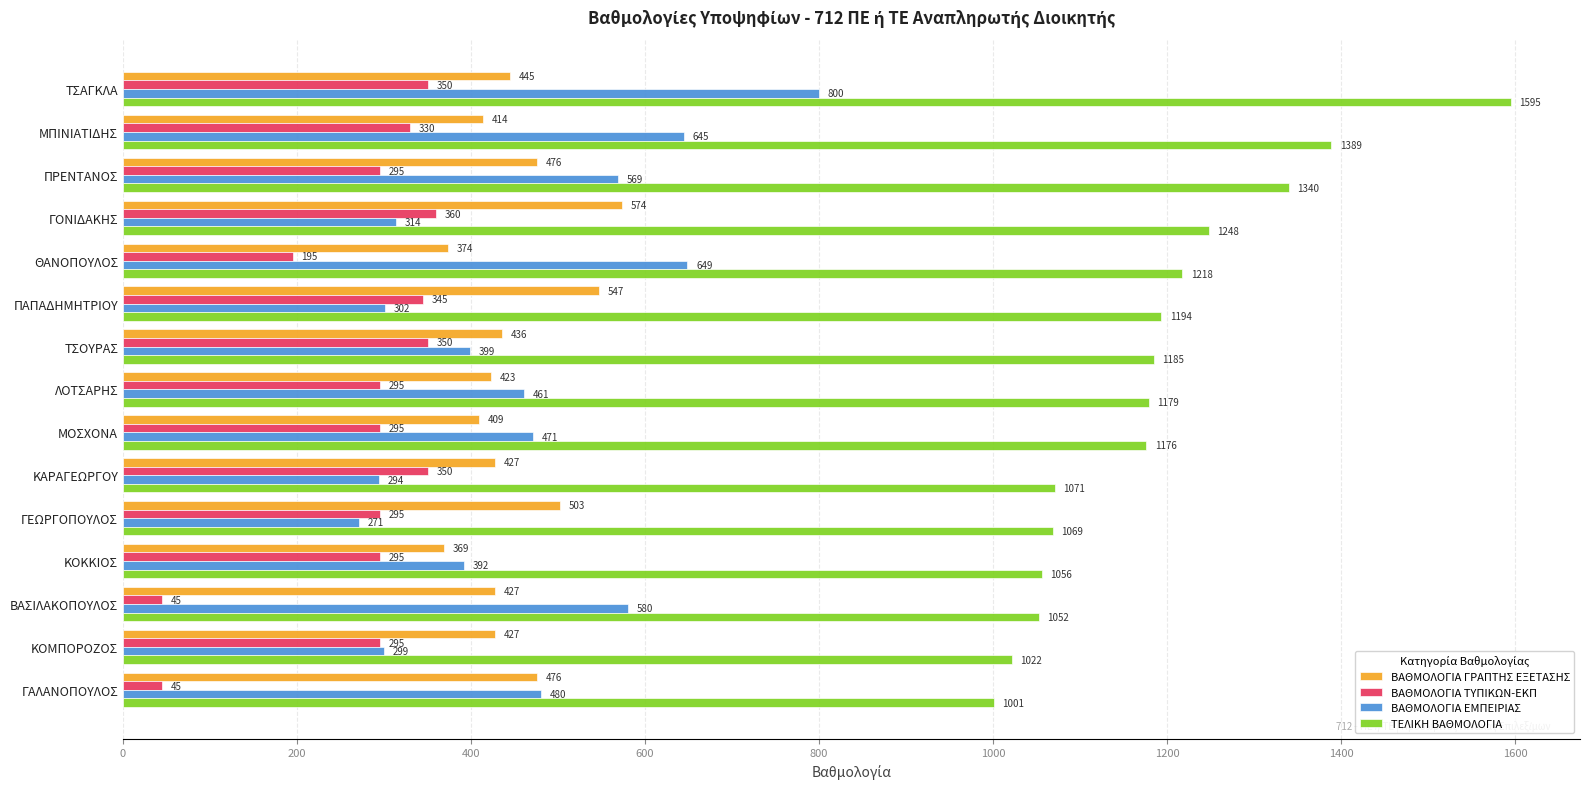

What is the sum of all ΒΑΘΜΟΛΟΓΙΑ ΤΥΠΙΚΩΝ-ΕΚΠ values?

4140.0